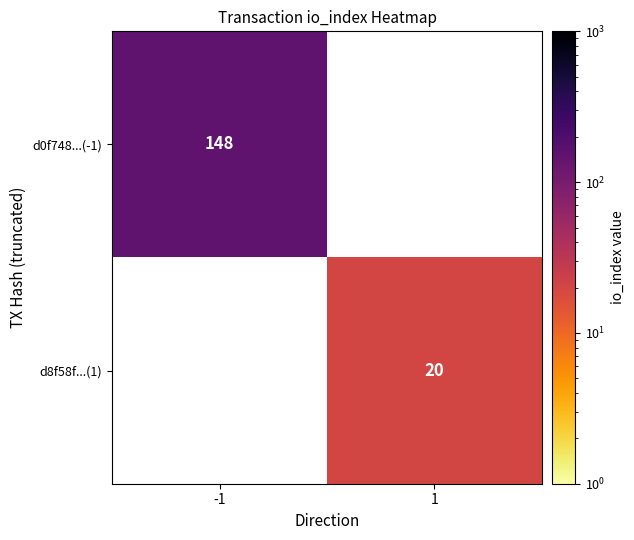

What is the maximum value shown in the chart?

148.0